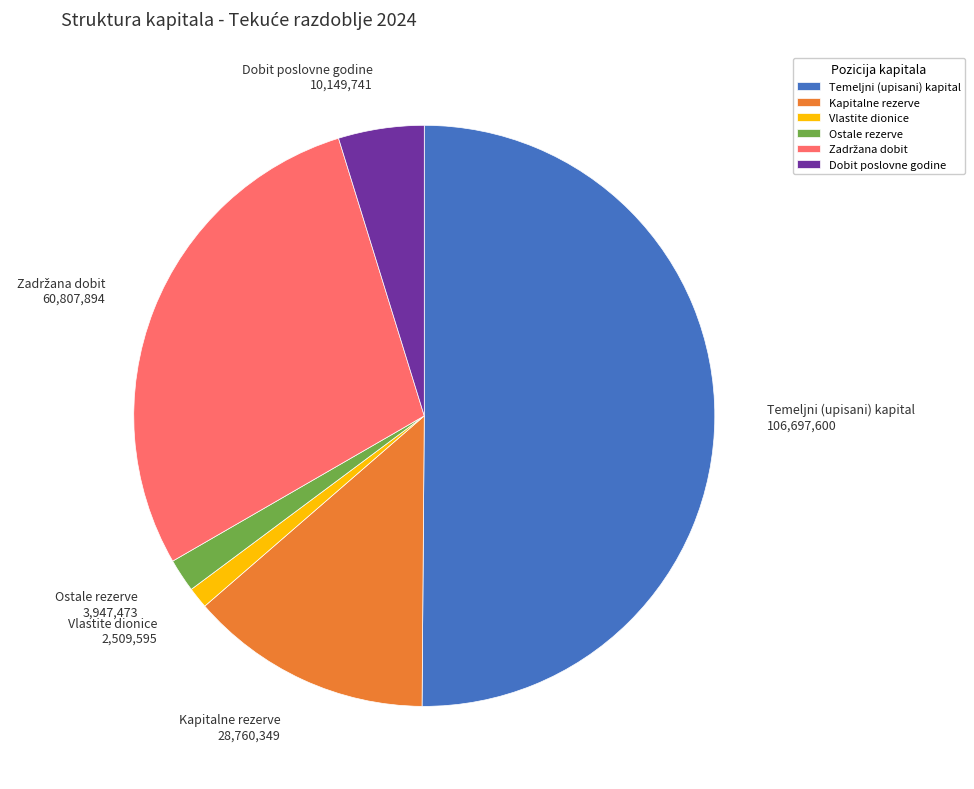

The Kapitalne rezerve 28,760,349 slice represents 22% of the pie. True or false?

False